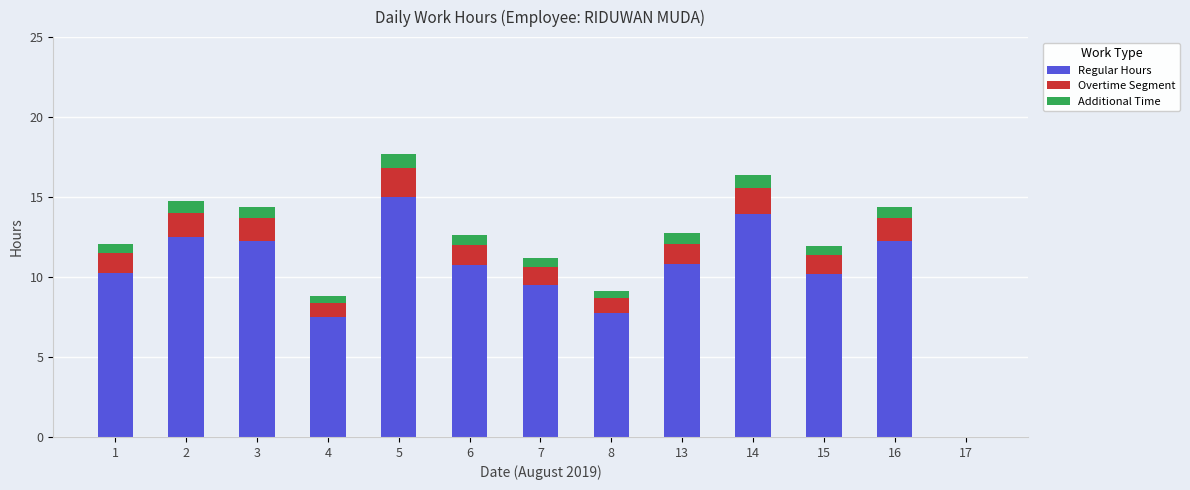

What is the sum of all Regular Hours values?

132.7